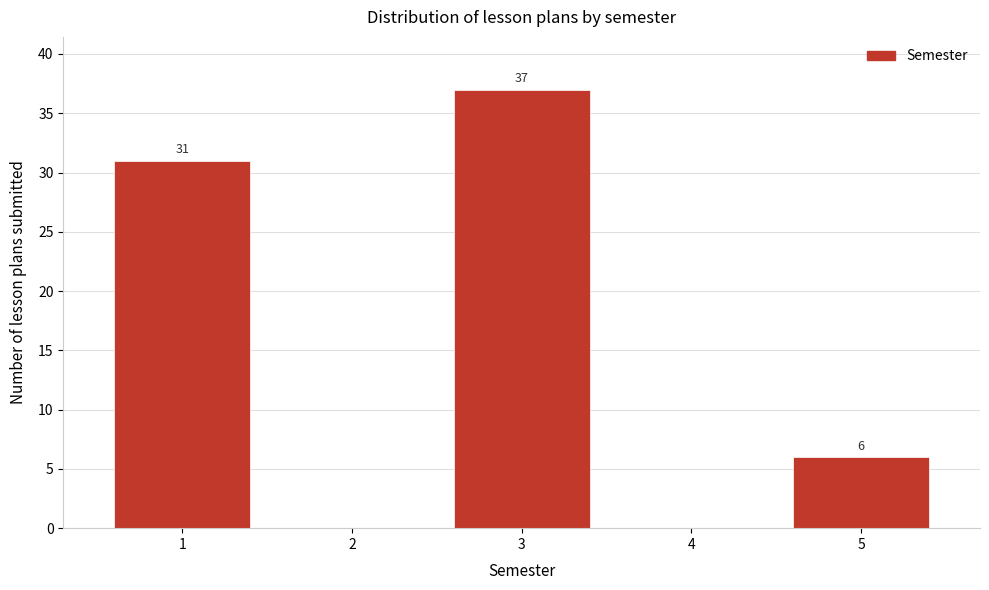

Which range on the x-axis has the tallest bar?

2.5 to 3.5